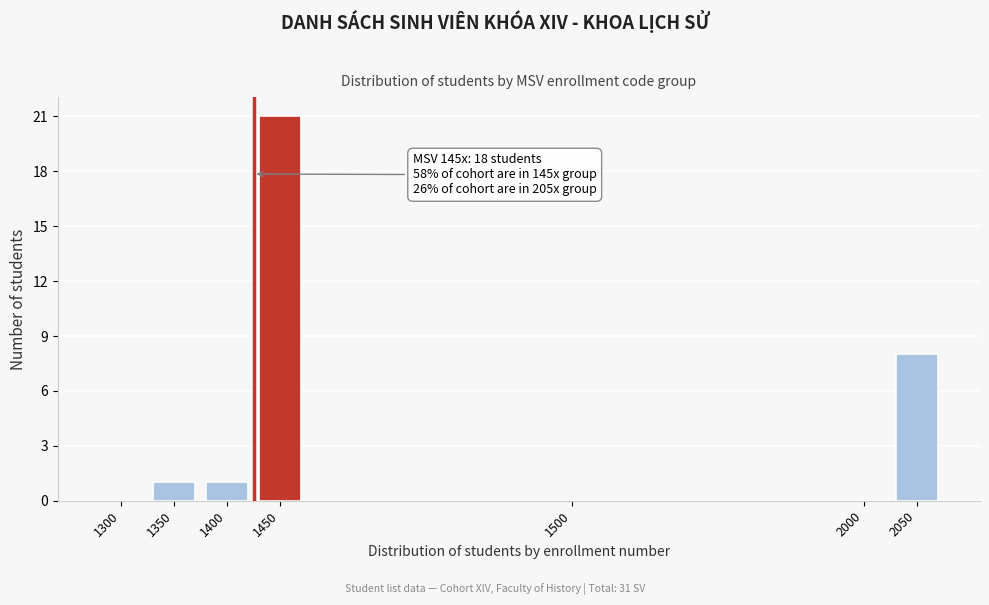

Reading right to left, what are all the values shown in this chart?

2050=8	2000=0	1500=0	1450=21	1400=1	1350=1	1300=0